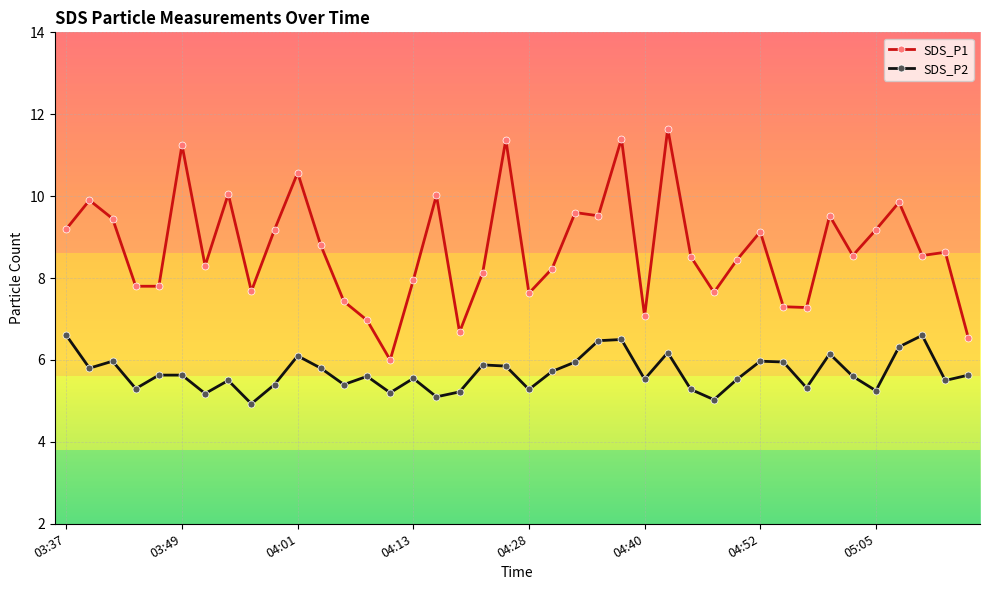

Which series has the largest total across all categories?

SDS_P1